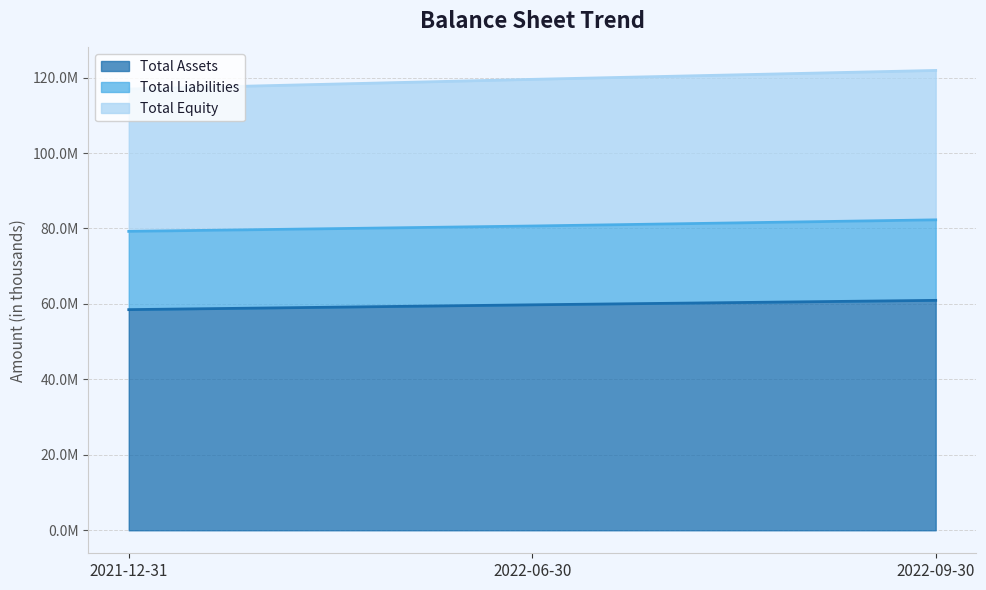

Is it true that Total Equity equals 204130403 at 2021-12-31?

False